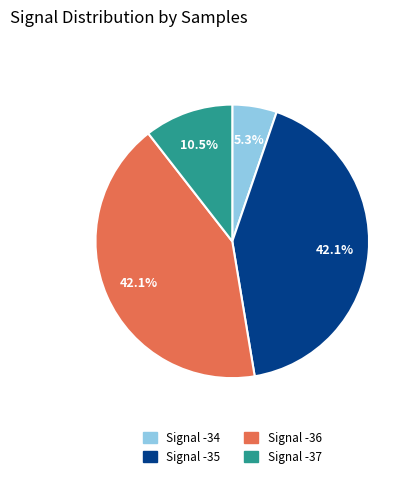

Which category has the smallest portion of the pie?

Signal -34